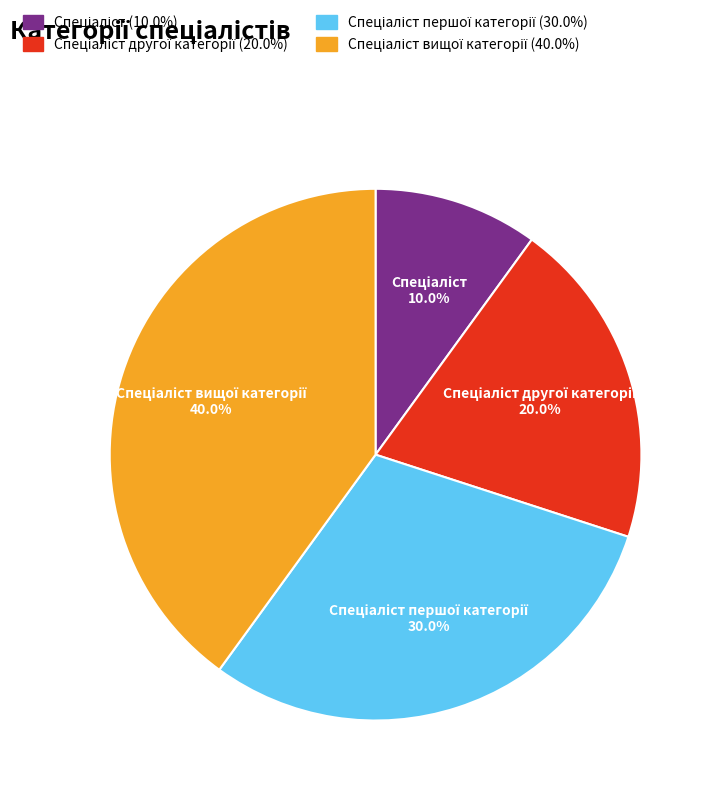

Is there a majority slice in this chart?

No